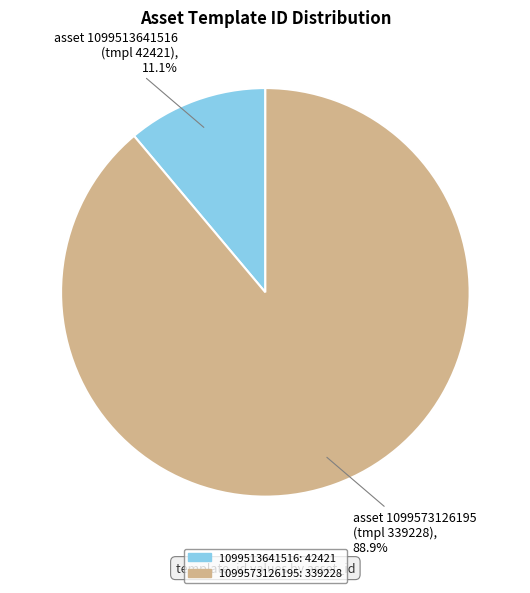

Rank the categories by value from lowest to highest.

1099513641516, 1099573126195